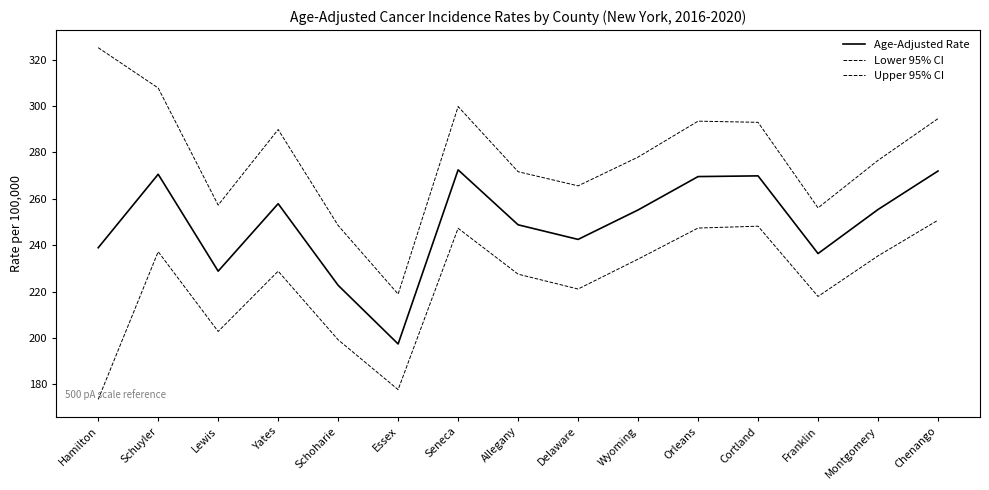

Reading left to right, transcribe all the data shown in this chart.

Age-Adjusted Rate: 238.9	270.6	228.8	257.9	222.7	197.4	272.5	248.8	242.5	255.2	269.6	269.9	236.4	255.4	272.0
Lower 95% CI: 173.5	237.2	202.8	228.8	199.2	177.7	247.3	227.5	221.1	234.0	247.4	248.2	217.9	235.4	250.8
Upper 95% CI: 325.2	307.8	257.3	289.9	248.5	218.9	299.8	271.7	265.6	278.0	293.5	293.0	256.1	276.6	294.6